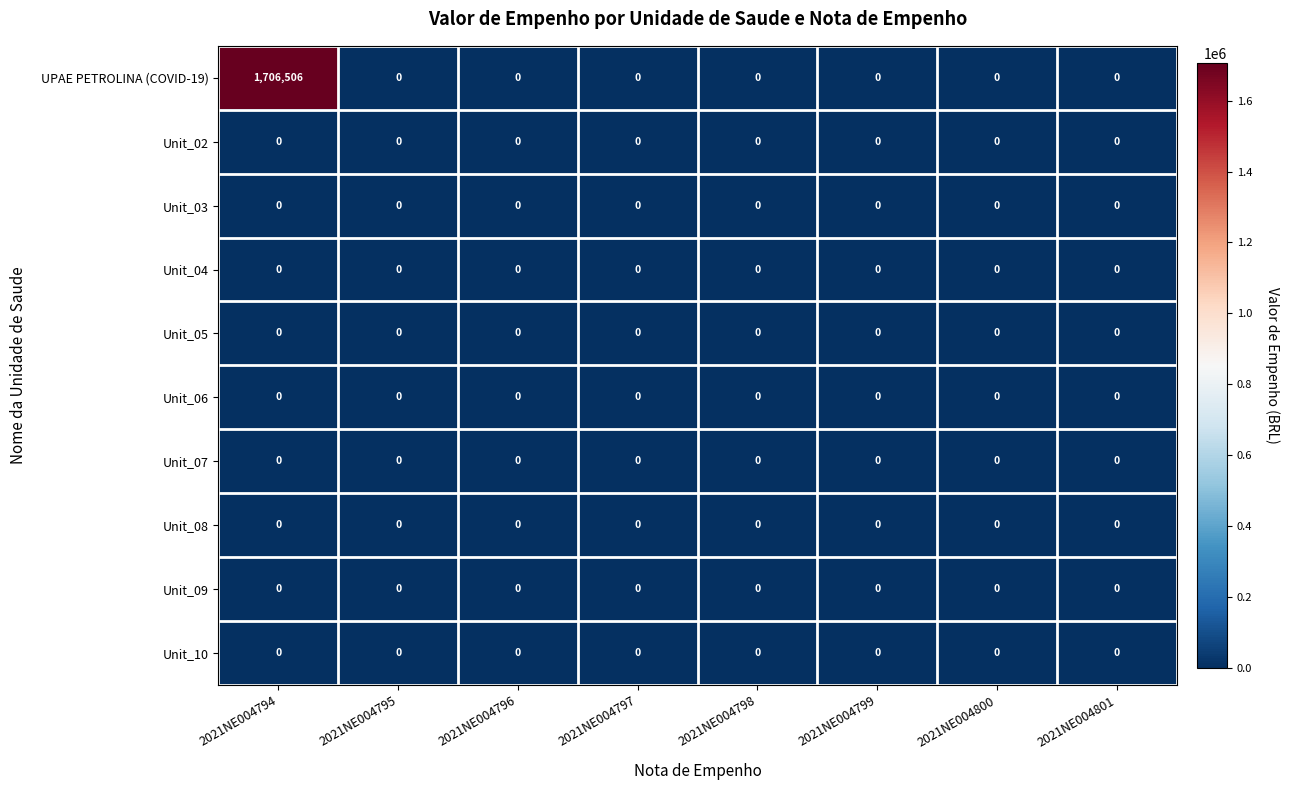

What is the greatest value displayed?

1706506